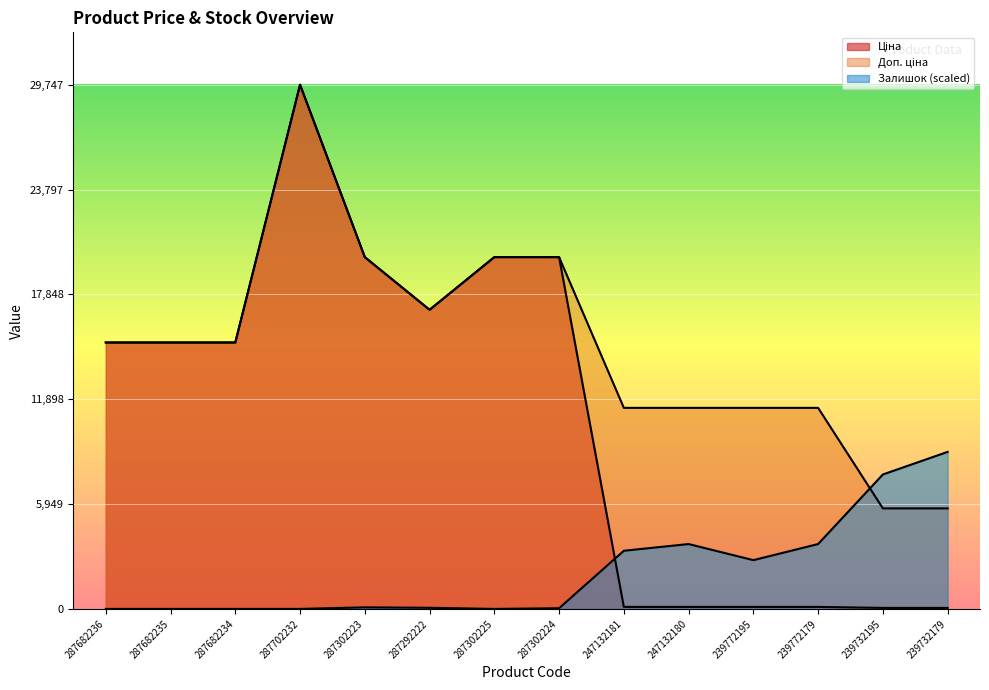

How many data points in Ціна are above 15120?

5